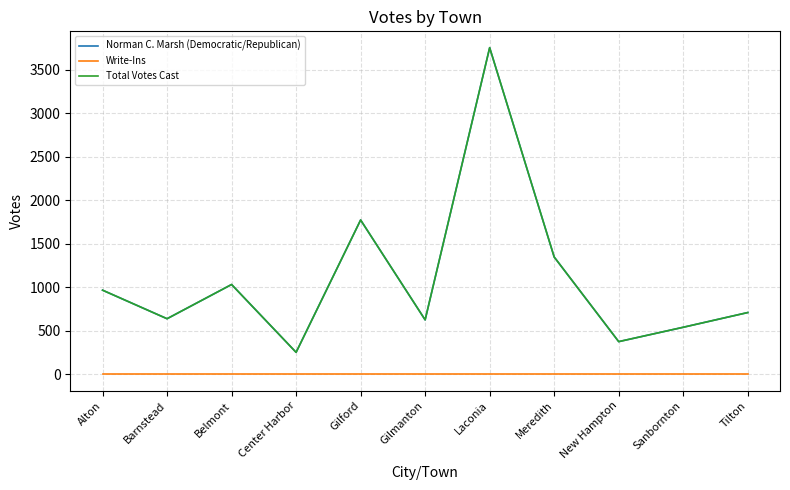

Rank the categories by Write-Ins value from lowest to highest.

Alton, Barnstead, Belmont, Center Harbor, Gilford, Gilmanton, Laconia, Meredith, New Hampton, Sanbornton, Tilton